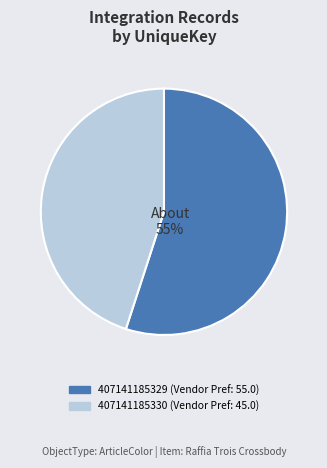

How many segments does this pie chart have?

2